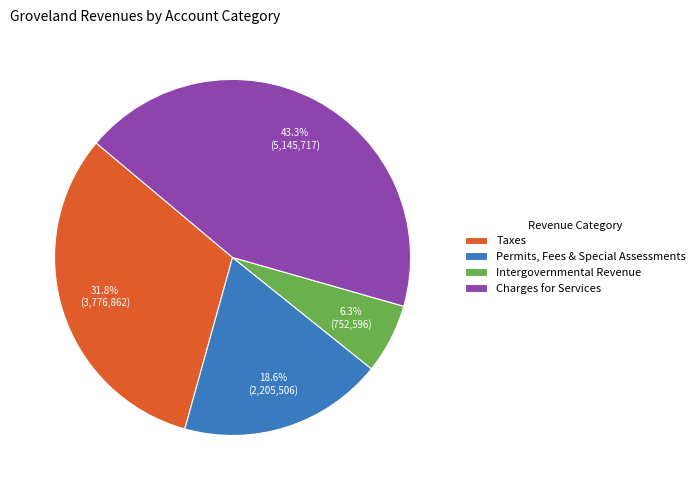

Rank the categories by value from highest to lowest.

Charges for Services, Taxes, Permits, Fees & Special Assessments, Intergovernmental Revenue